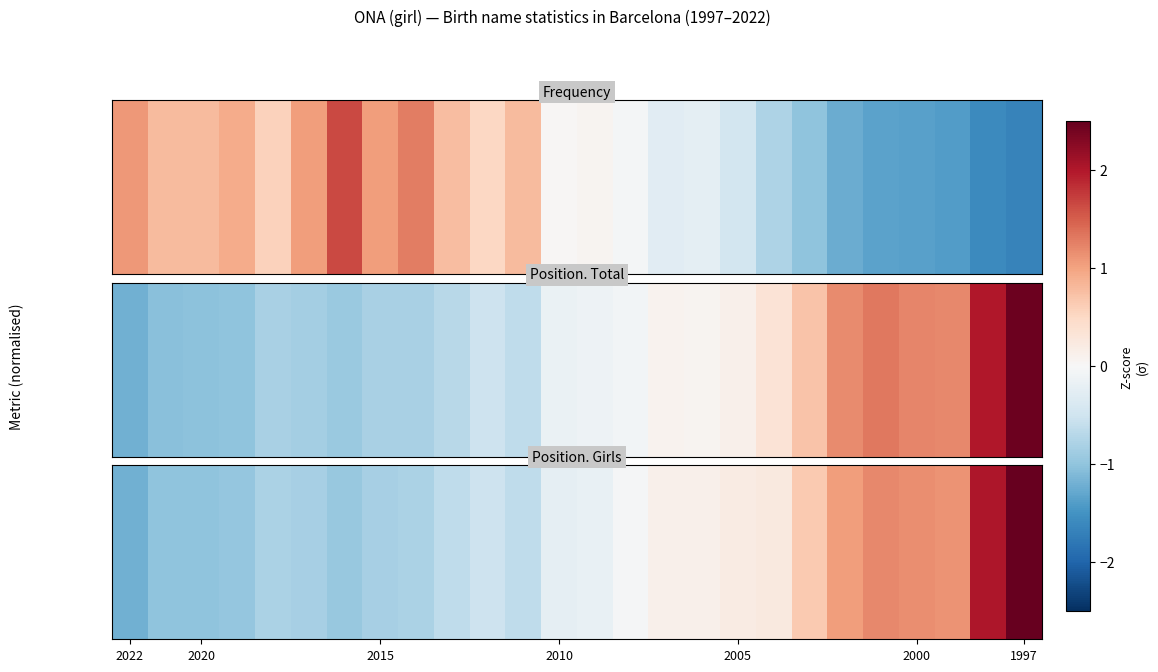

Where does the data first go above 0?

15